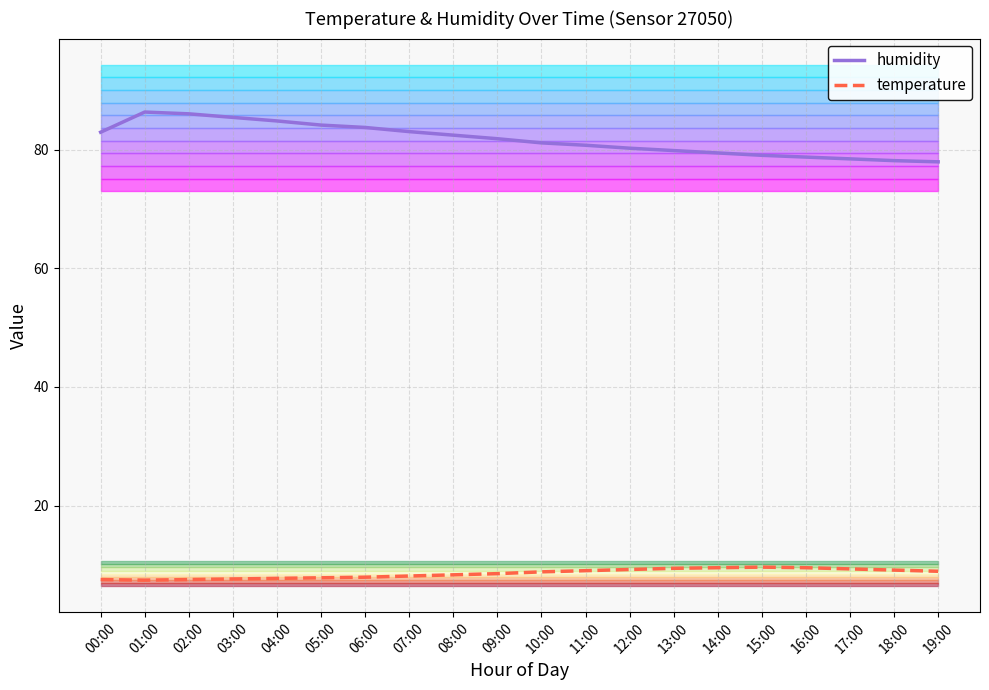

Which label corresponds to the smallest value in the chart?

01:00